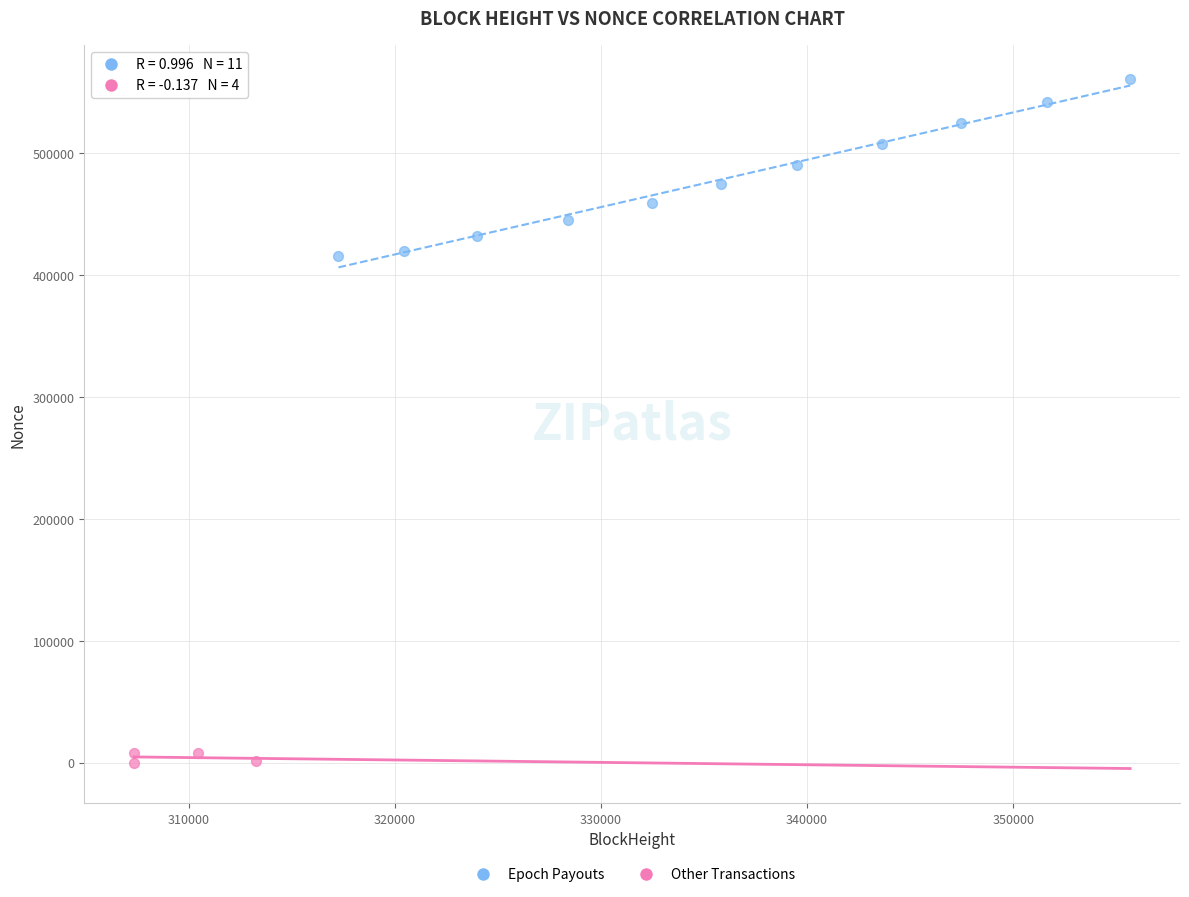

Which series contains the highest Y value?

Epoch Payouts